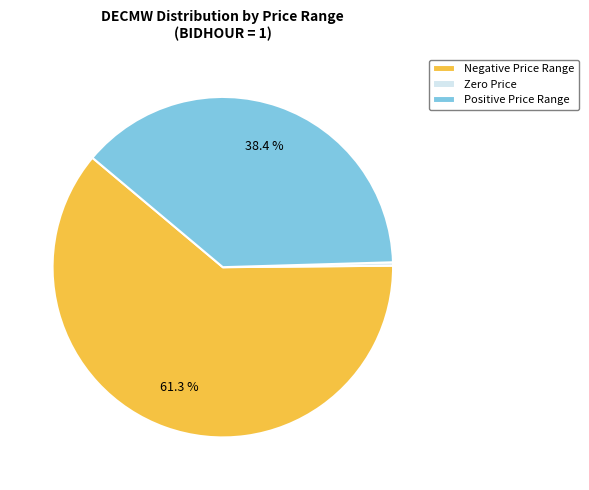

Do Positive Price Range and Negative Price Range together represent more than half of the pie?

Yes